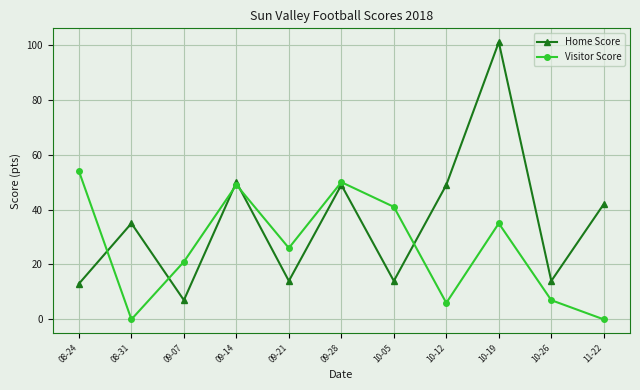

How many lines are shown in the chart?

2